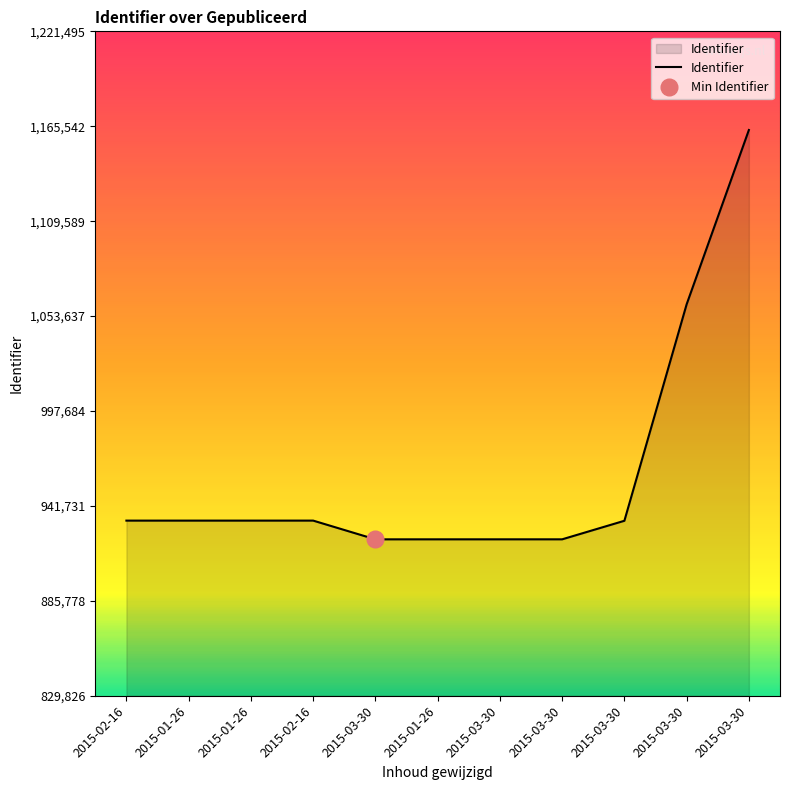

What is the maximum value shown in the chart?

1163329